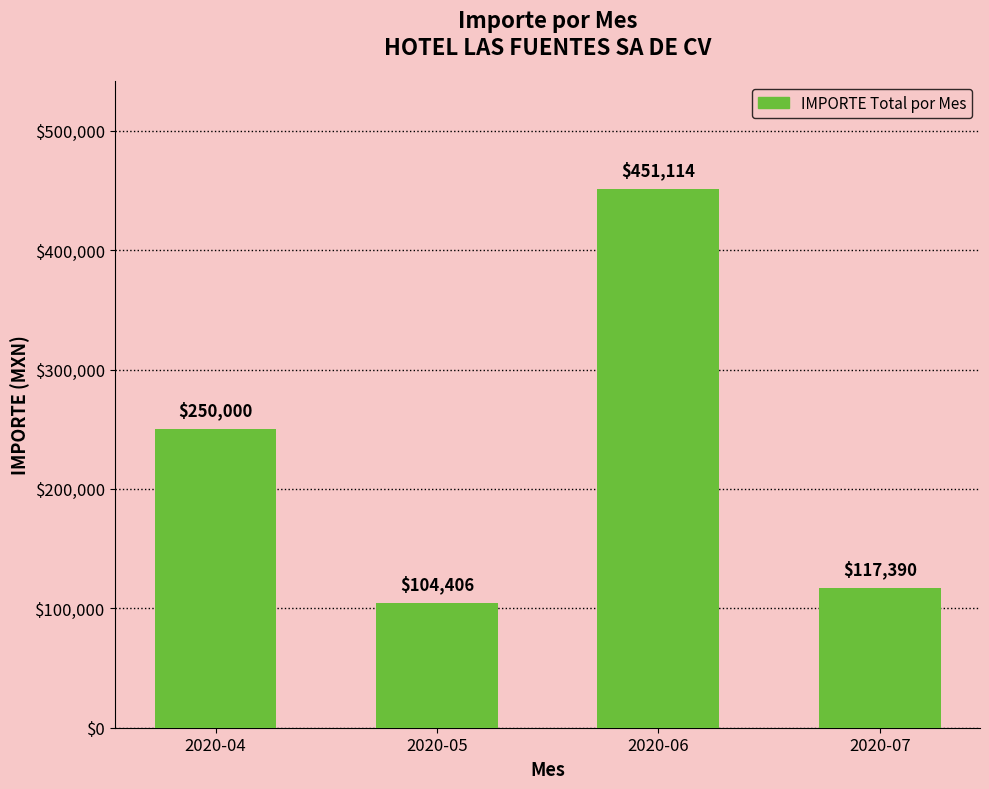

Count the number of data series in this chart.

1